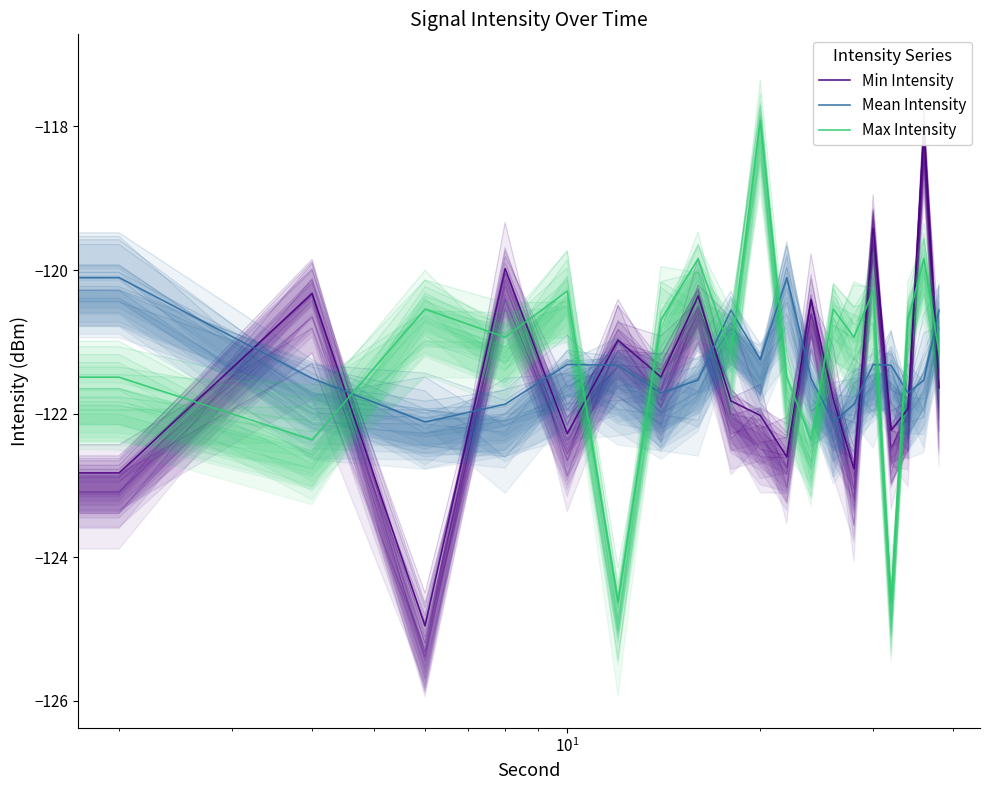

What is the difference between the highest and lowest values at 5?

2.0